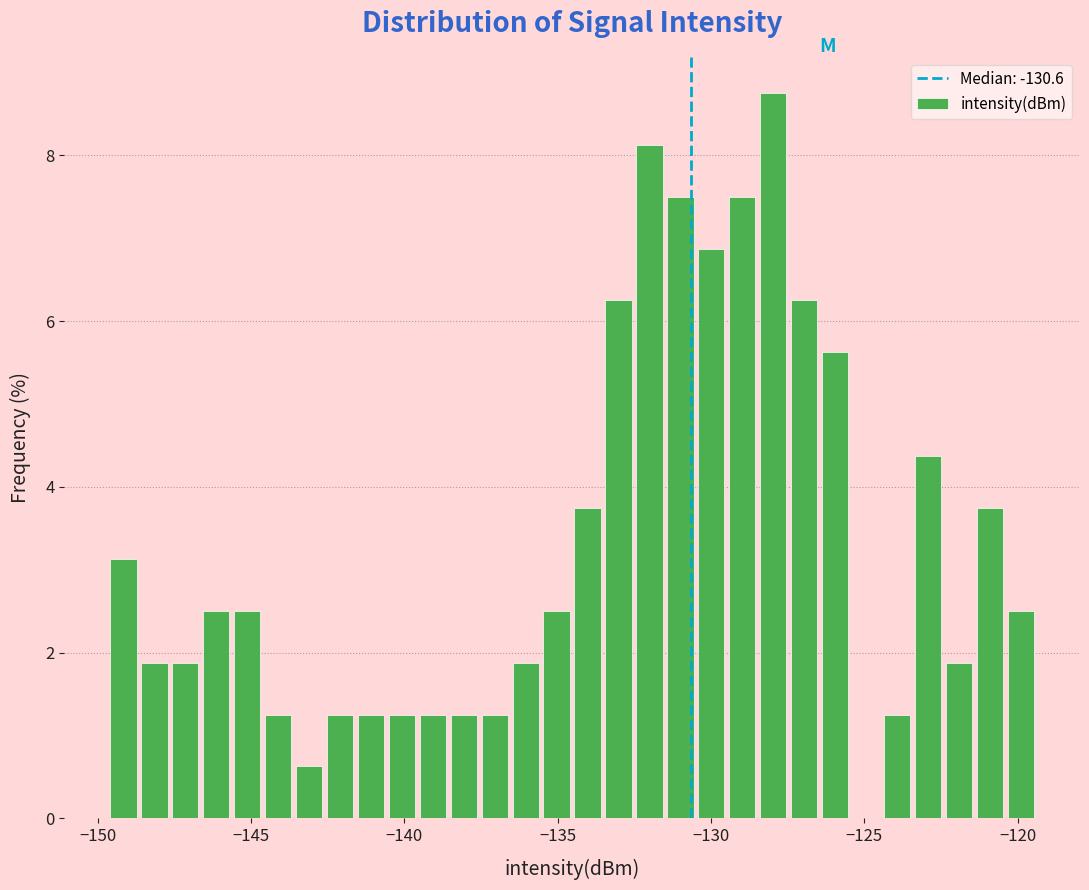

Read against the x-axis, roughly where is the centre of the tallest bar?

-128.0